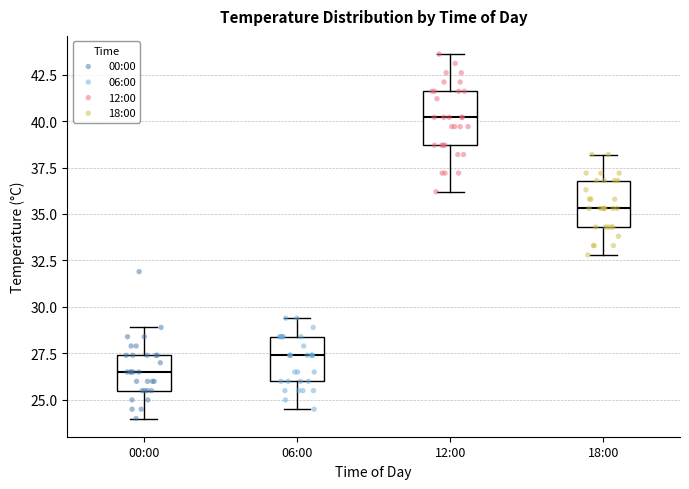

Which box has the highest median line?

12:00